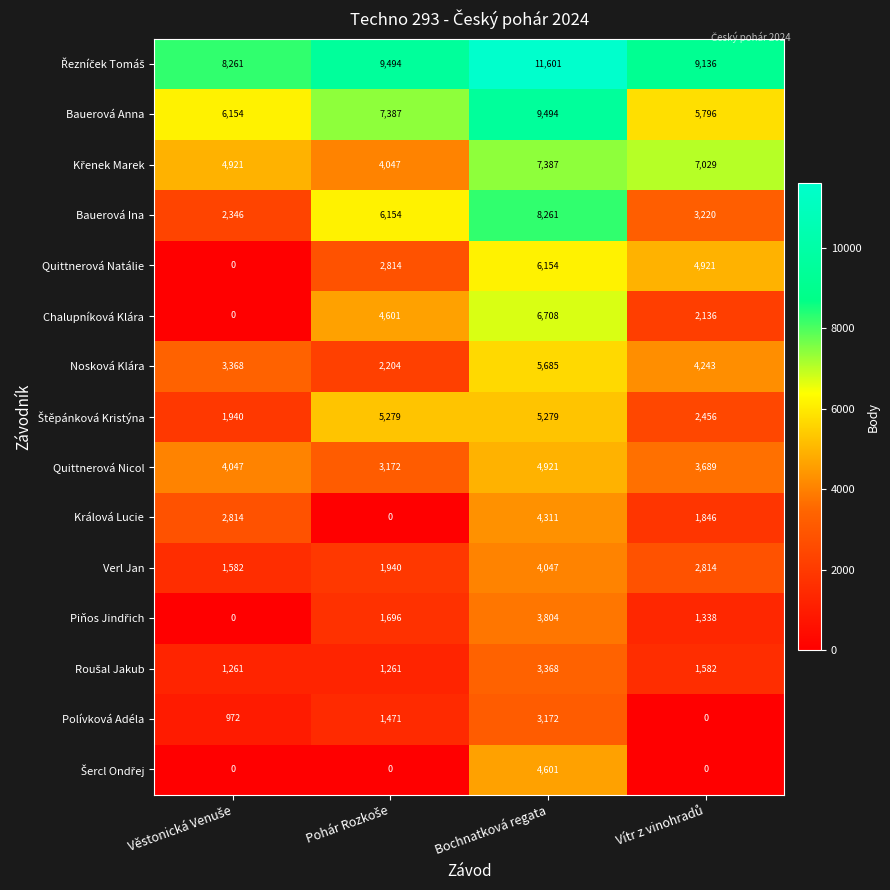

How many Quittnerová Natálie values are between 2814 and 6154?

3